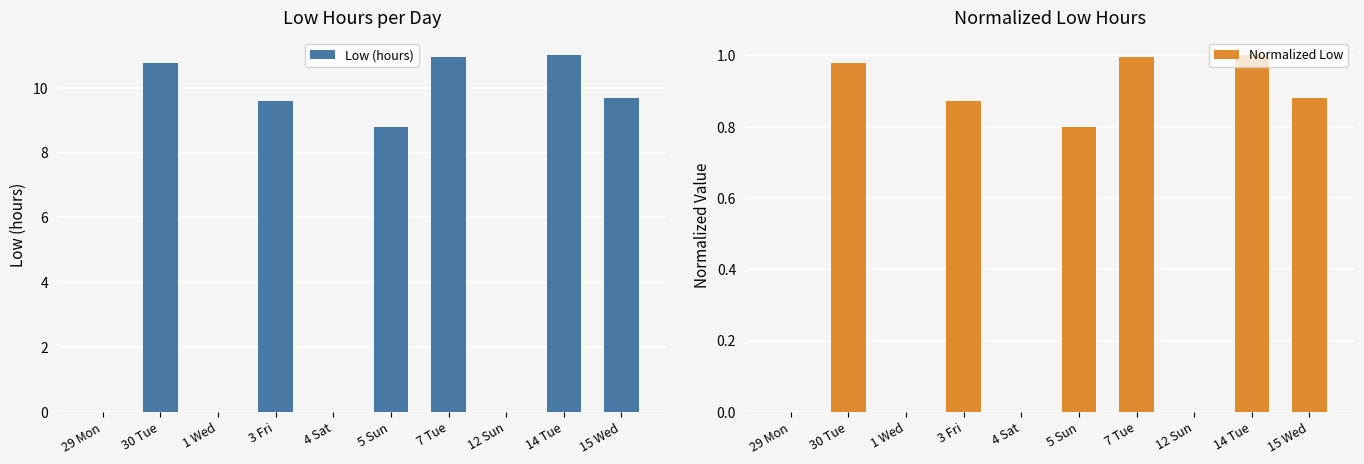

Reading left to right, transcribe all the data shown in this chart.

Low (hours): 0.0	10.8	0.0	9.6	0.0	8.8	10.9	0.0	11.0	9.7
Normalized Low: 0.0	1.0	0.0	0.9	0.0	0.8	1.0	0.0	1.0	0.9